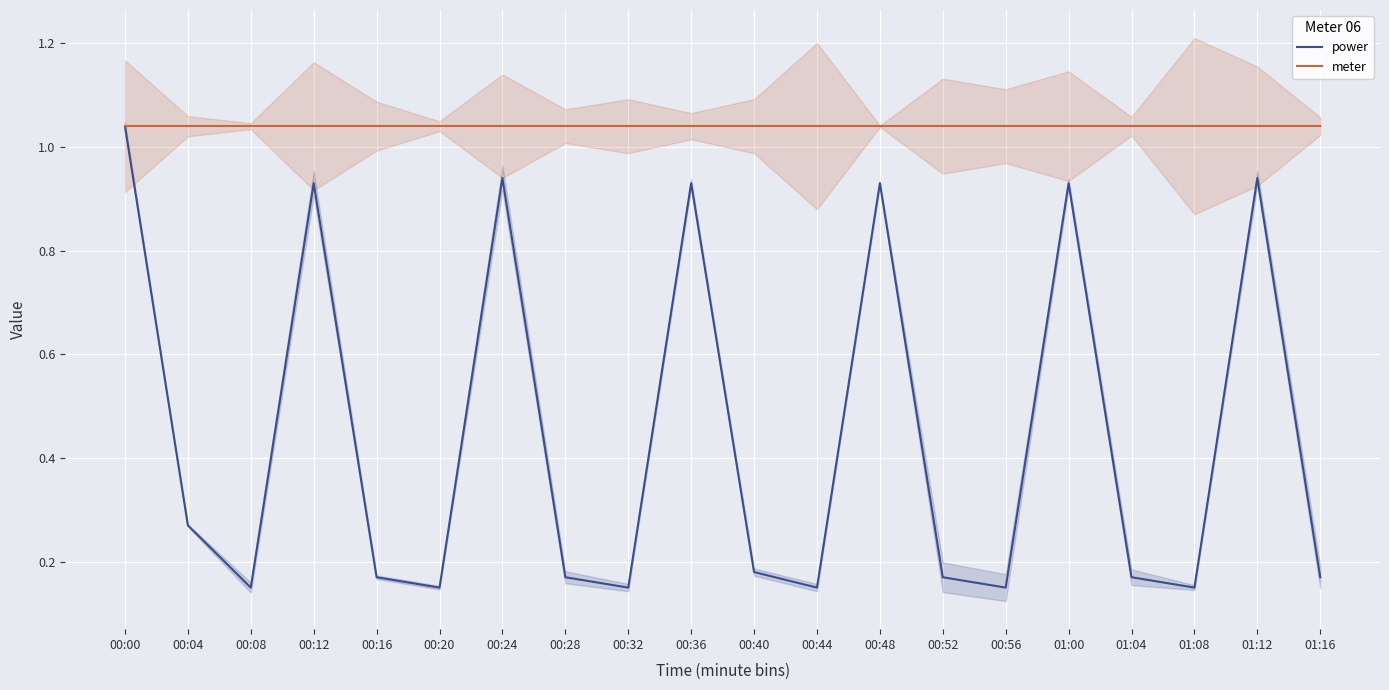

At which category is the sum across all series the highest?

00:00